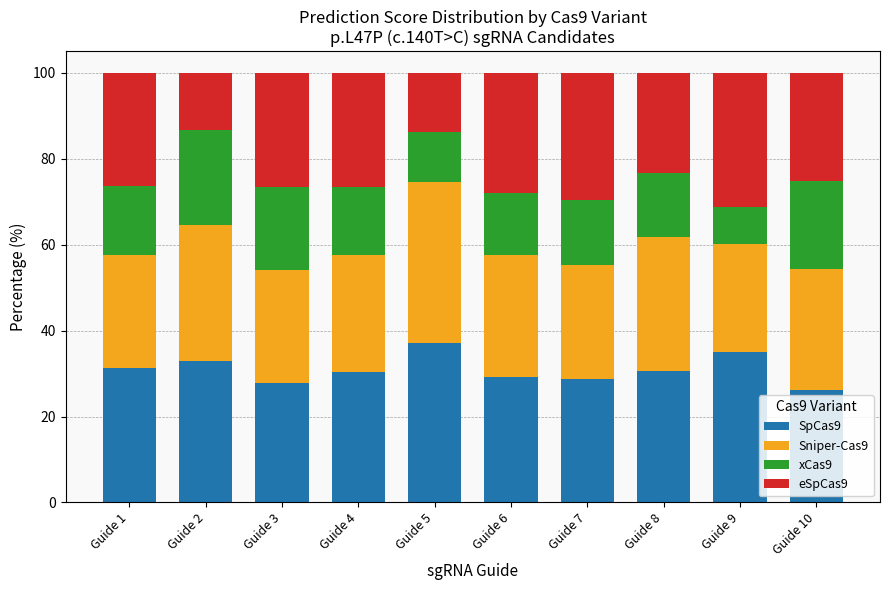

What is the total value across all series at Guide 5?

100.0